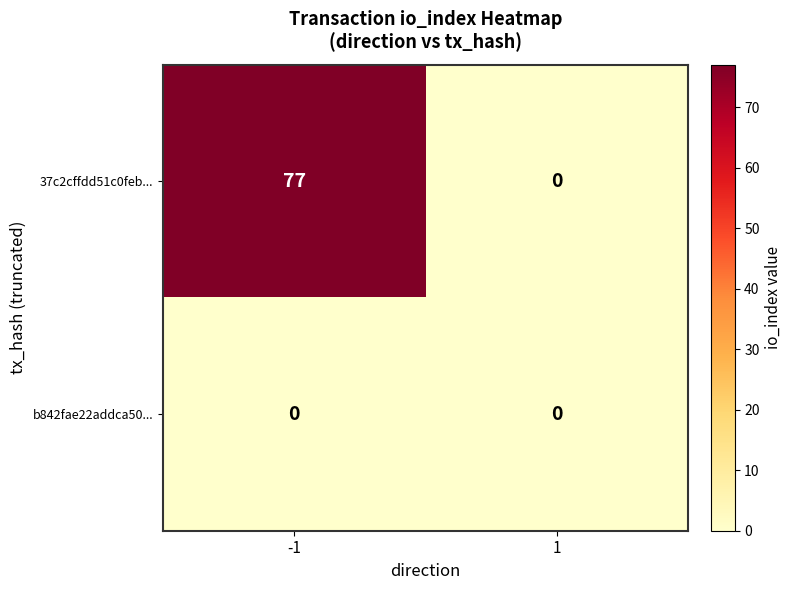

Is it true that 37c2cffdd51c0feb... equals 77 at -1?

True